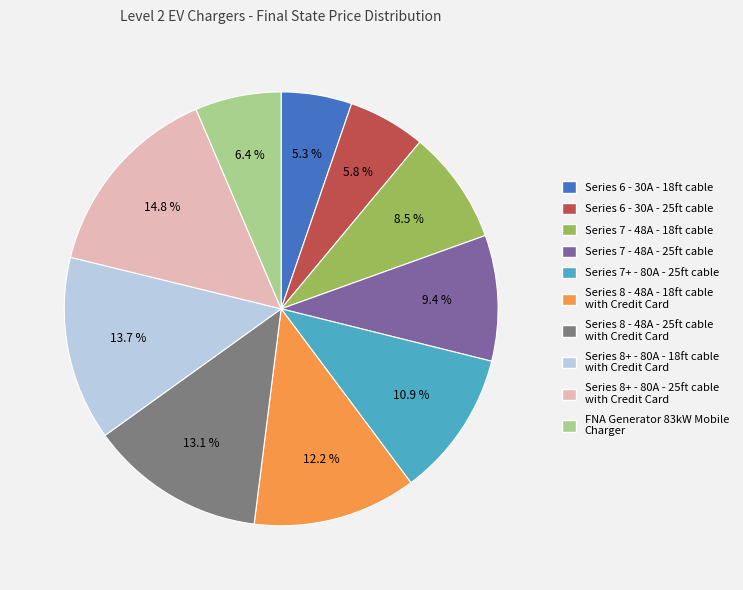

What is the smallest slice in the pie chart?

Series 6 - 30A - 18ft cable